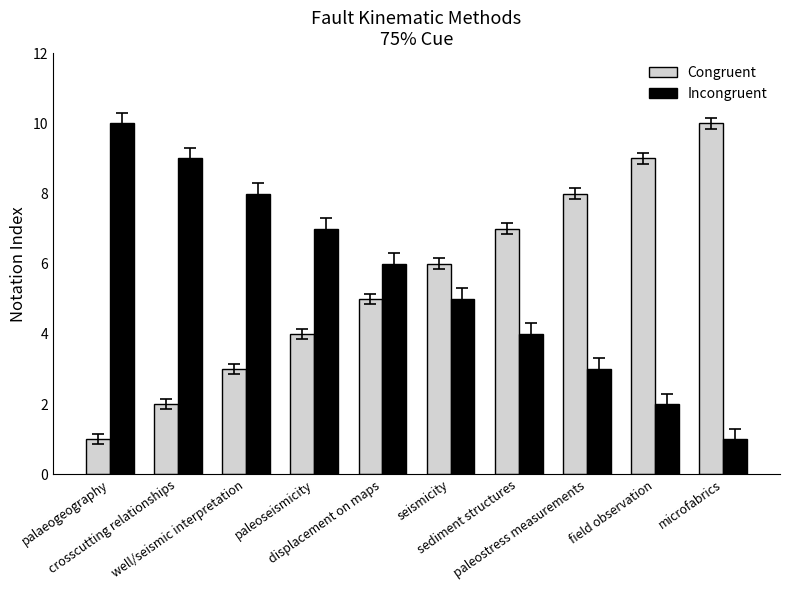

What is the spread (max minus min) of values at well/seismic interpretation?

5